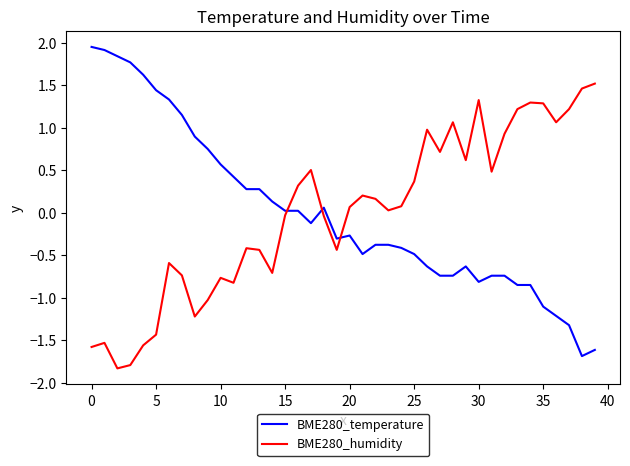

True or false: BME280_temperature and BME280_humidity intersect in this chart.

True